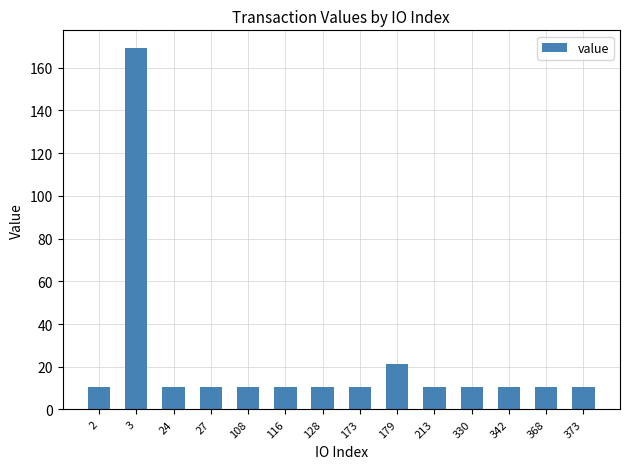

What is the ratio of the value at 108 to the value at 179?

0.5